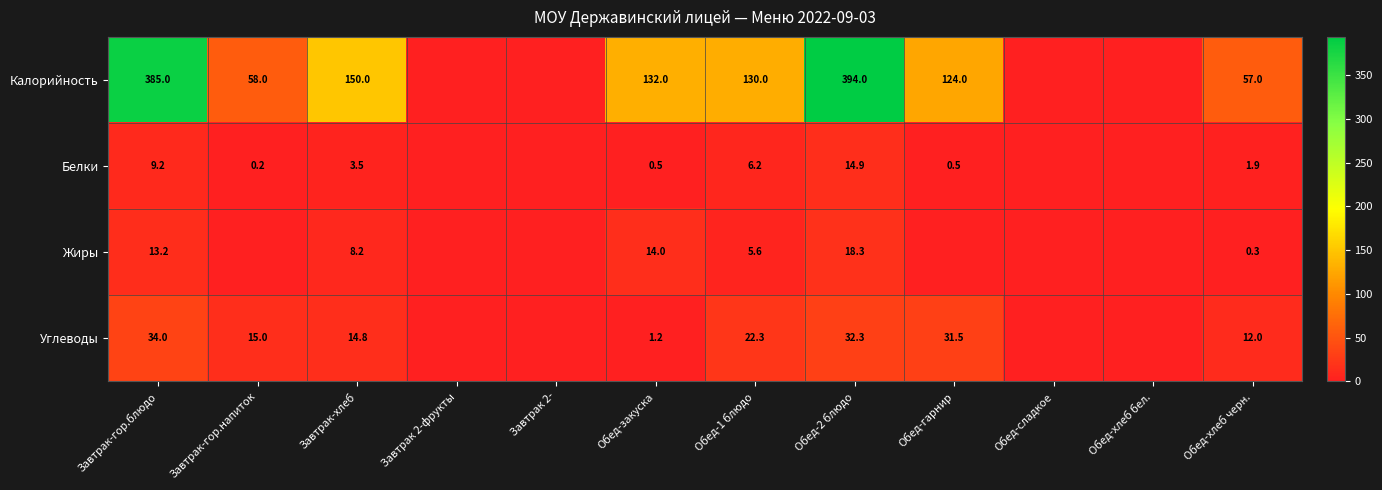

True or false: Белки has a value of 1.4 at Завтрак-хлеб.

False